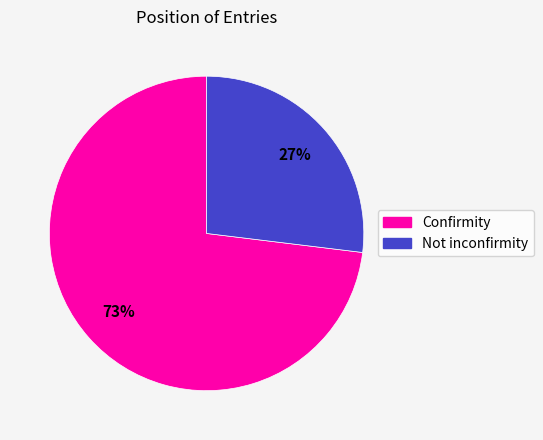

Does any single category account for the majority?

Yes